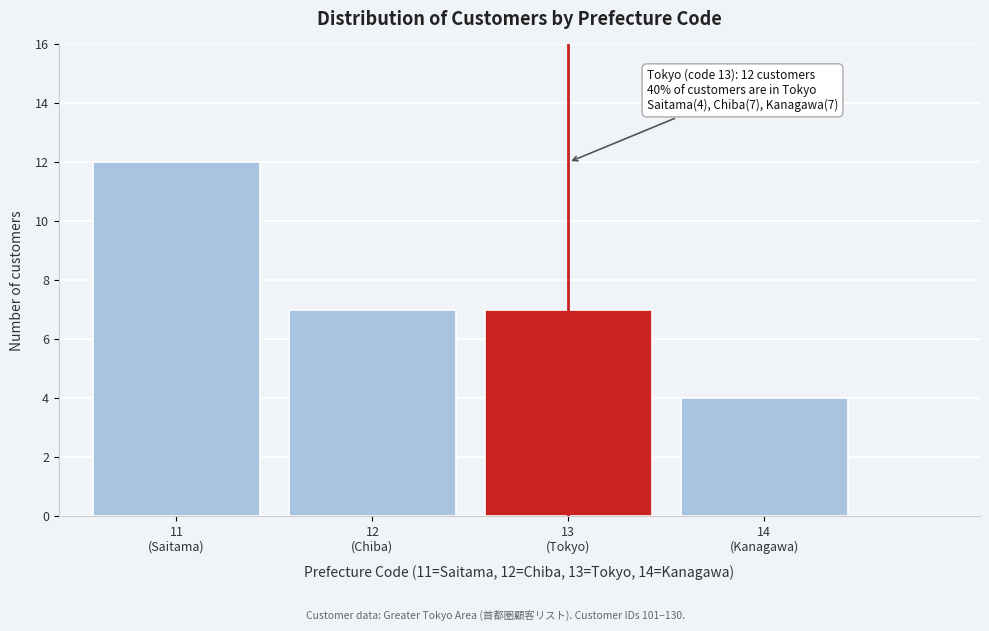

Reading right to left, list all the values displayed in this chart.

4	7	7	12